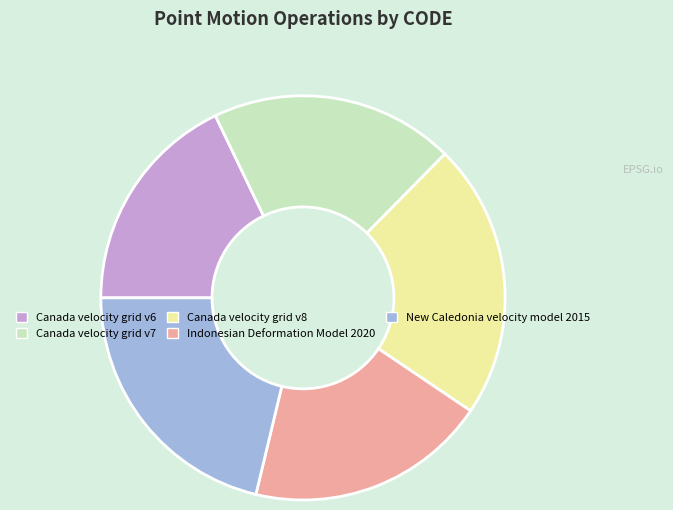

Do Canada velocity grid v8 and New Caledonia velocity model 2015 together represent more than half of the pie?

No